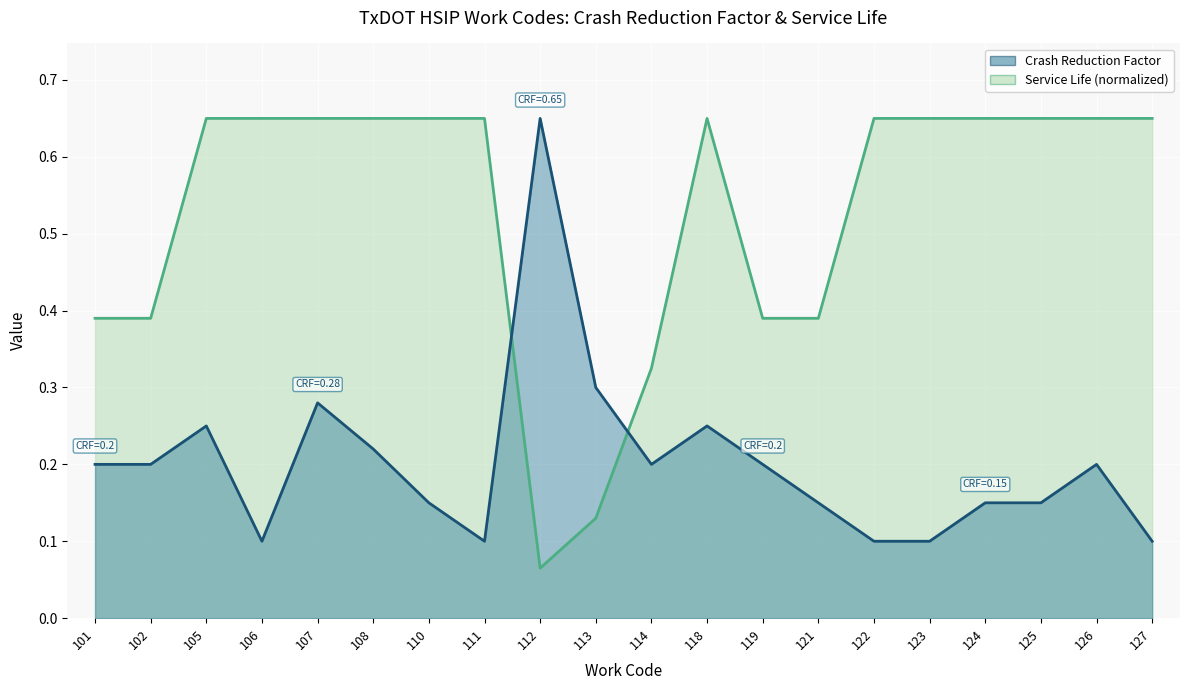

Where is the first local maximum for Crash Reduction Factor?

105